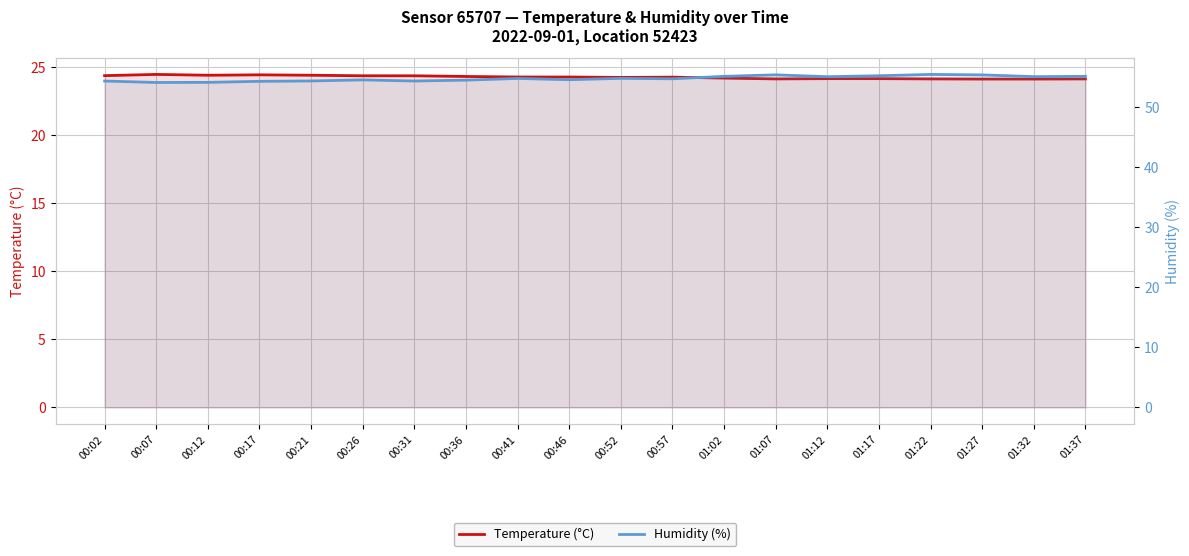

What is the highest value of the Humidity (%) series?

55.4